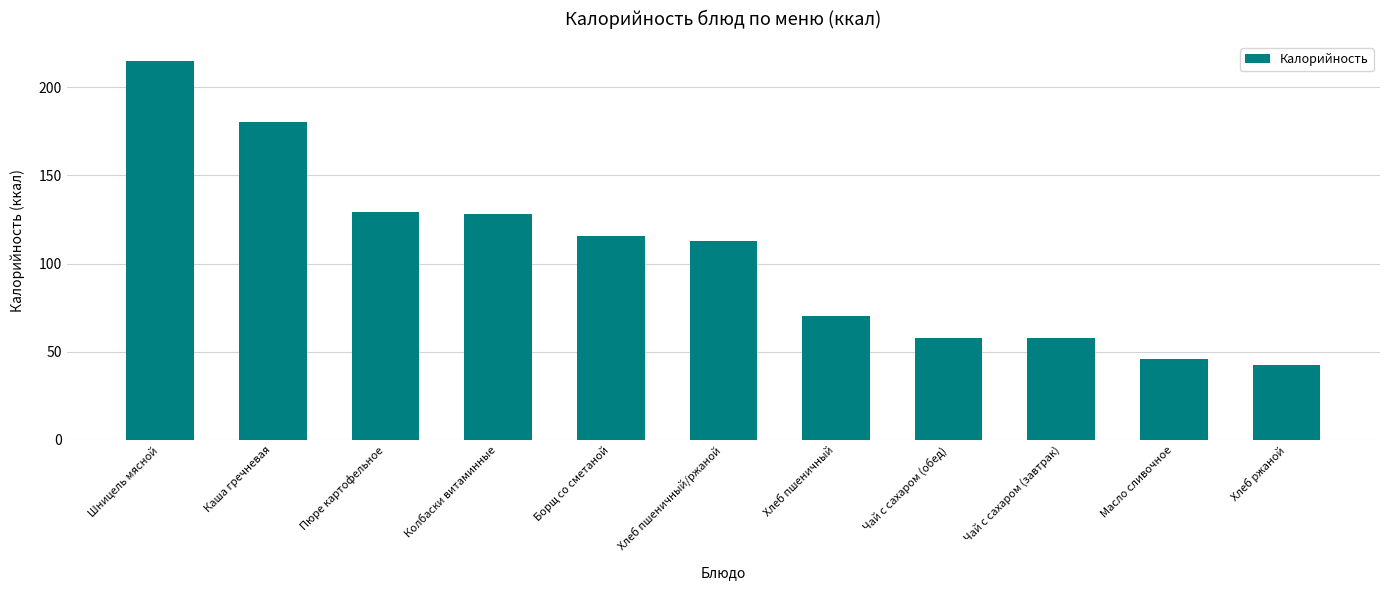

Are the bars grouped side by side (vs. stacked)?

No